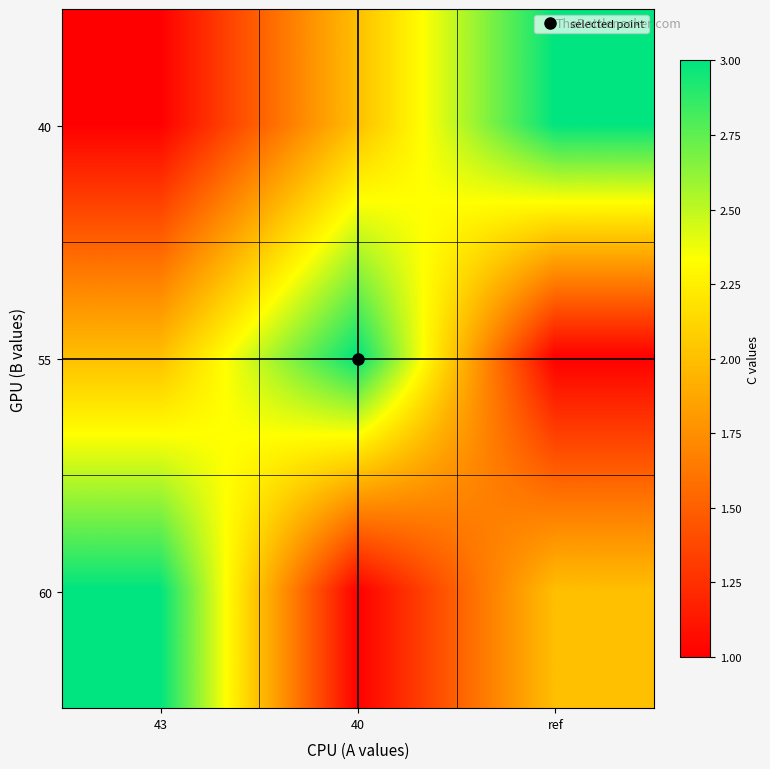

What is the total value across all series at ref?

6